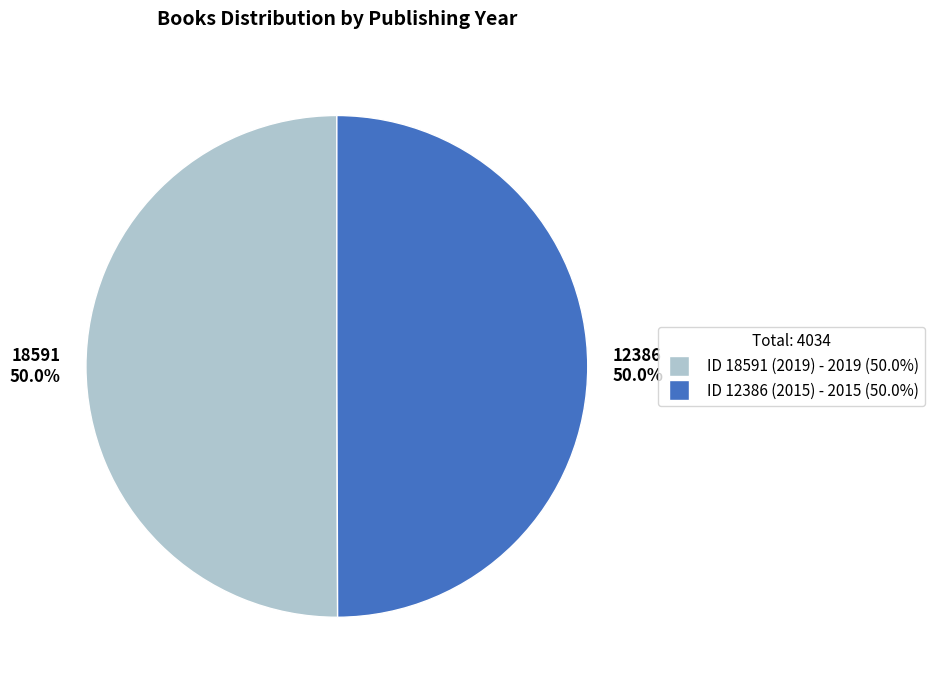

How many segments does this pie chart have?

2